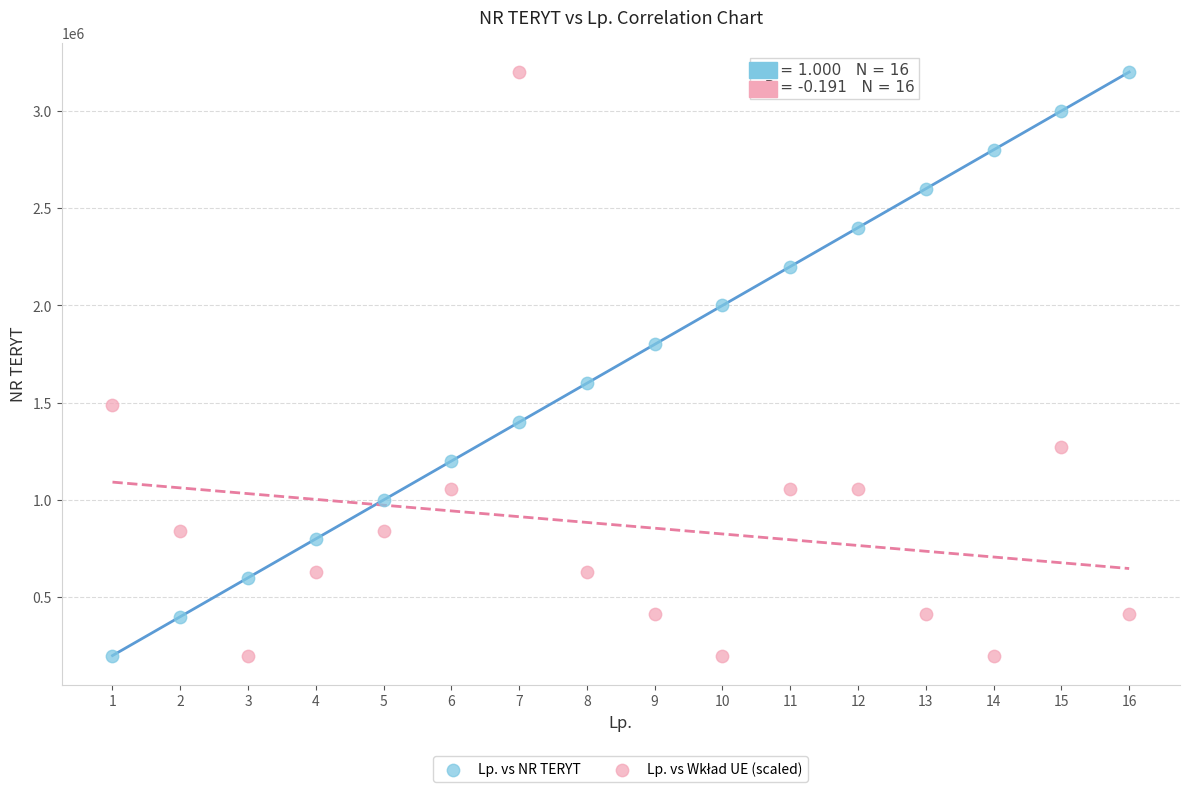

What is the X range (max minus min) for the scatter plot?

15.0